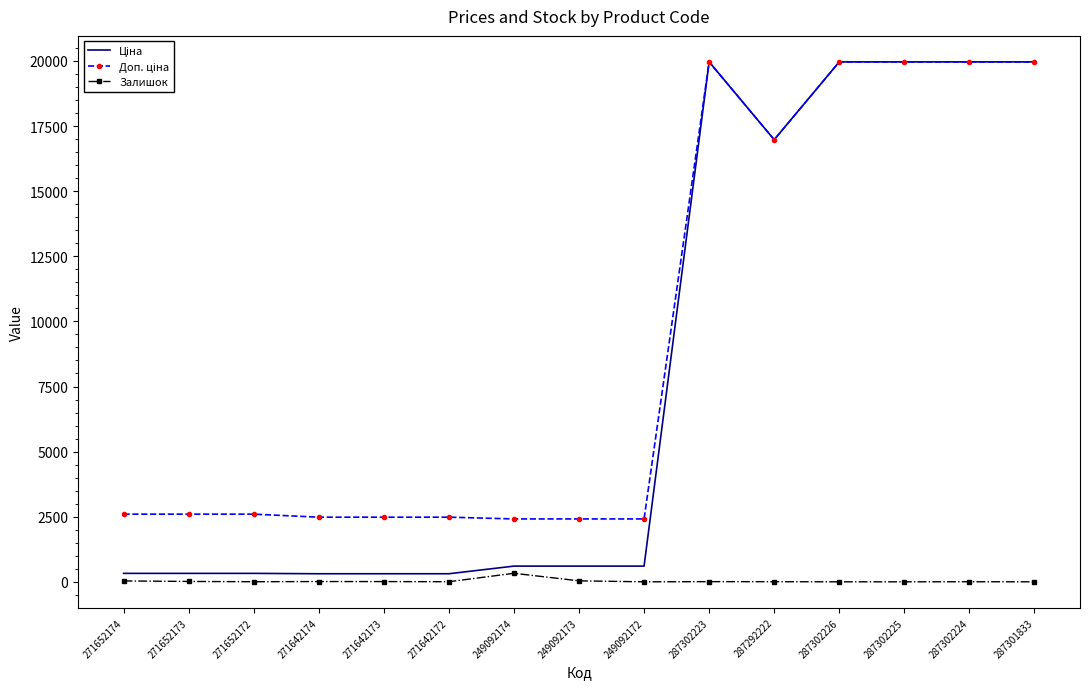

What is the difference between the highest and lowest values at 287302226?

19964.2